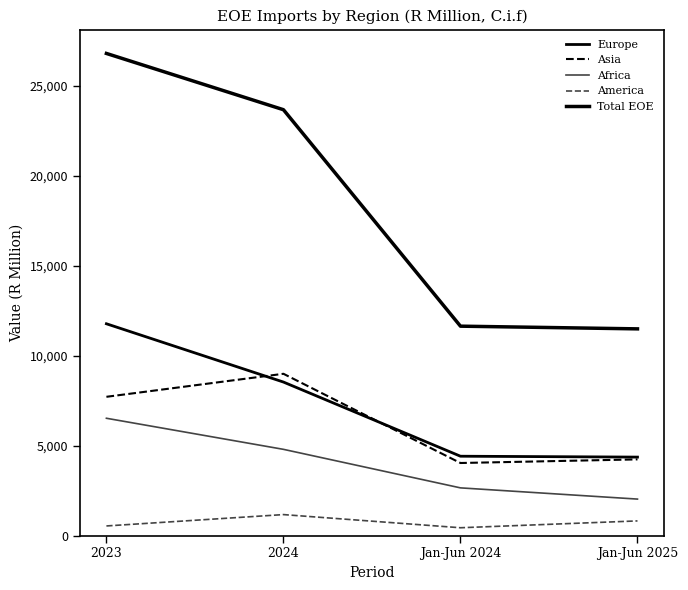

What is the sum of all Europe values?

29070